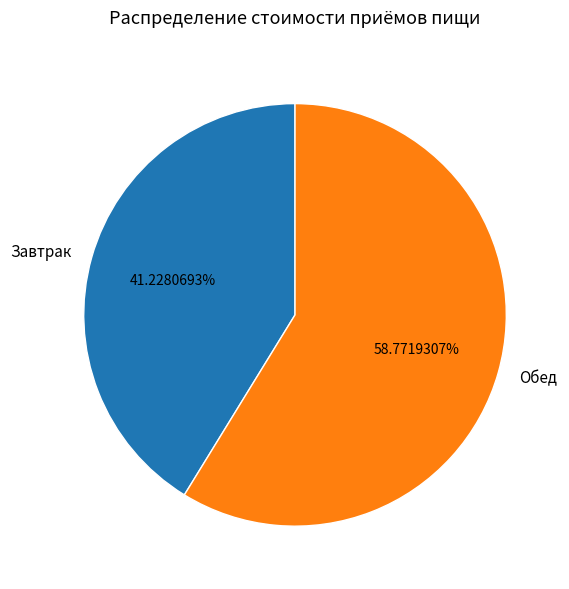

Do Обед and Завтрак together represent more than half of the pie?

Yes